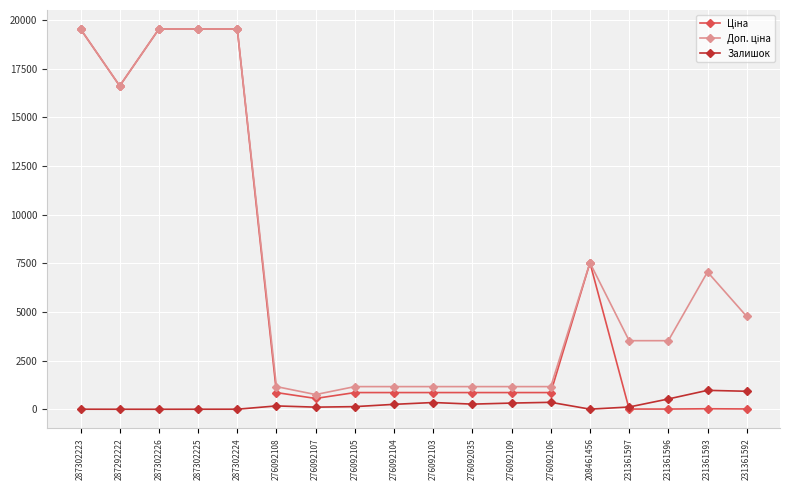

What is the greatest value displayed?

19542.7